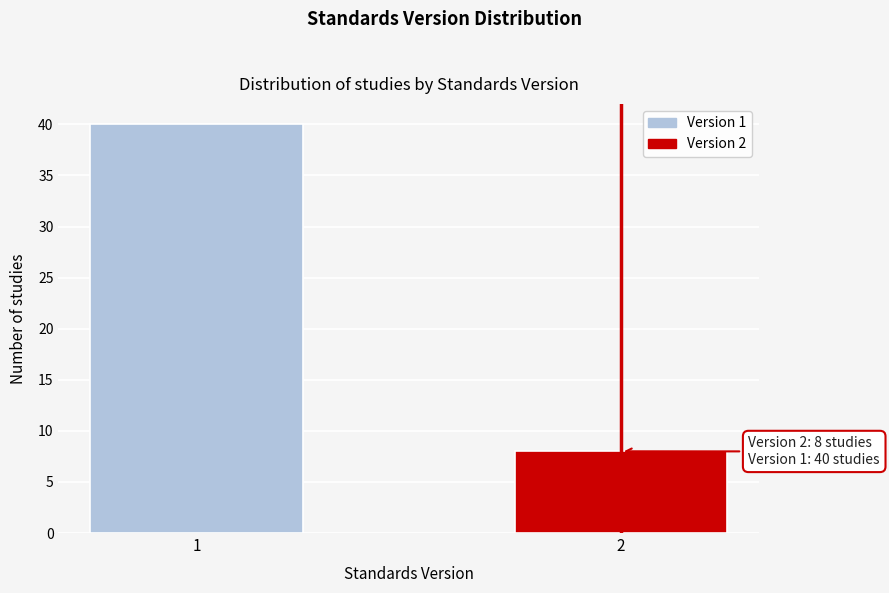

Reading left to right, what are all the values shown in this chart?

40	8